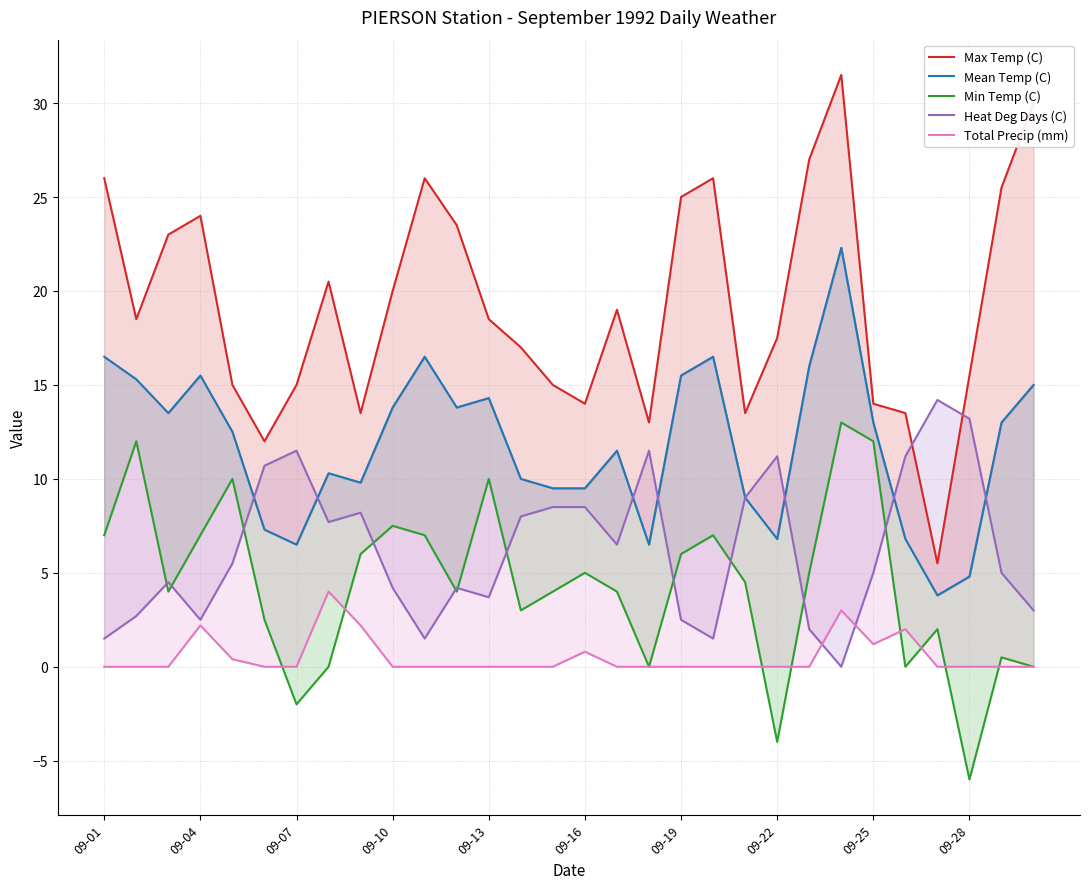

What is the greatest value displayed?

31.5